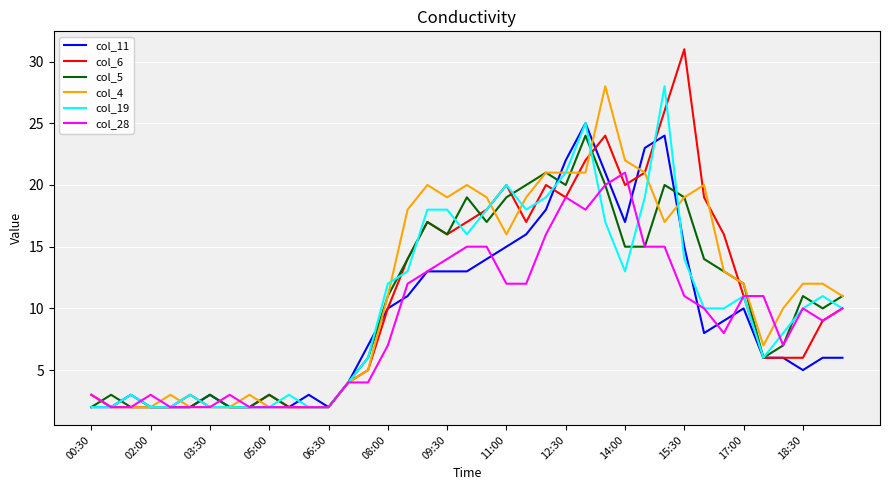

What is the maximum value shown in the chart?

31